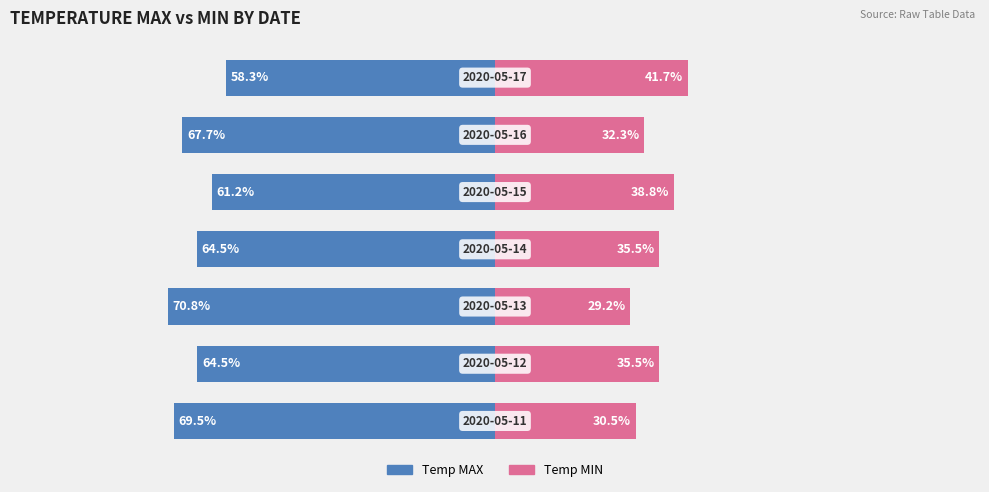

What is the minimum value for Temp MIN?

29.2